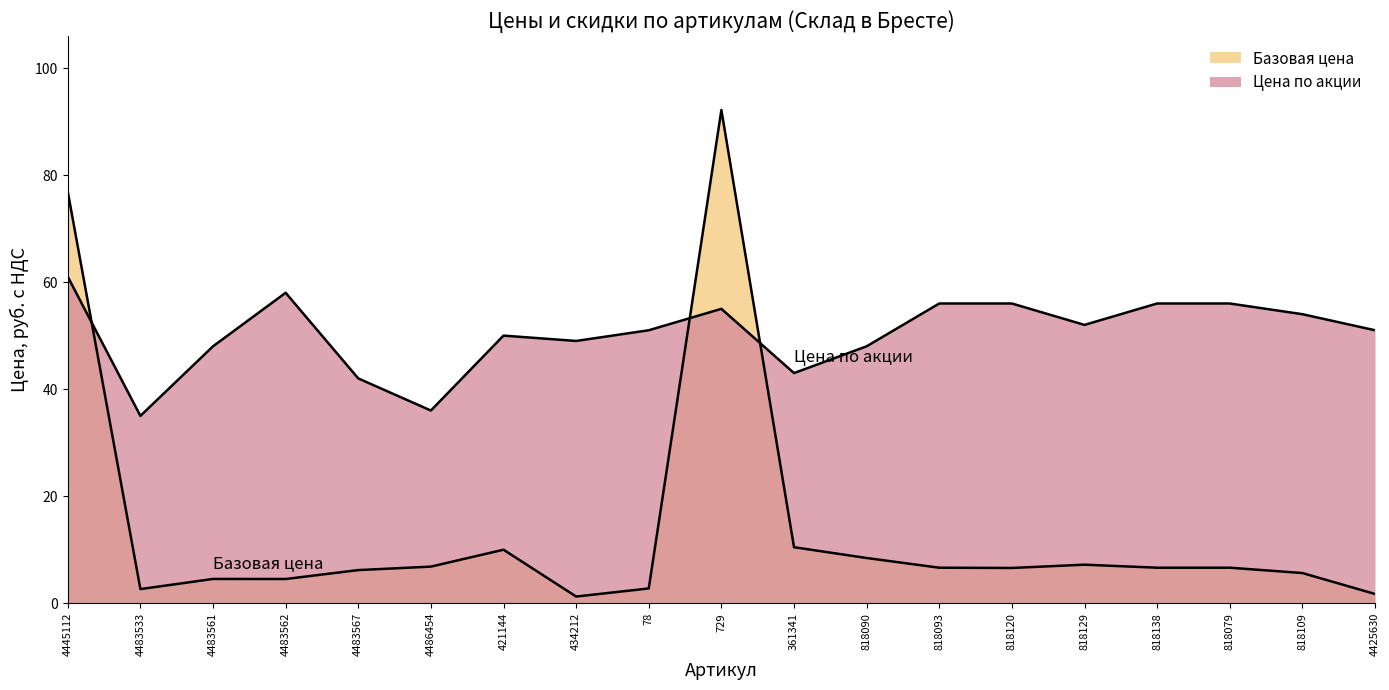

At which category does Цена по акции reach its first local valley?

4483533